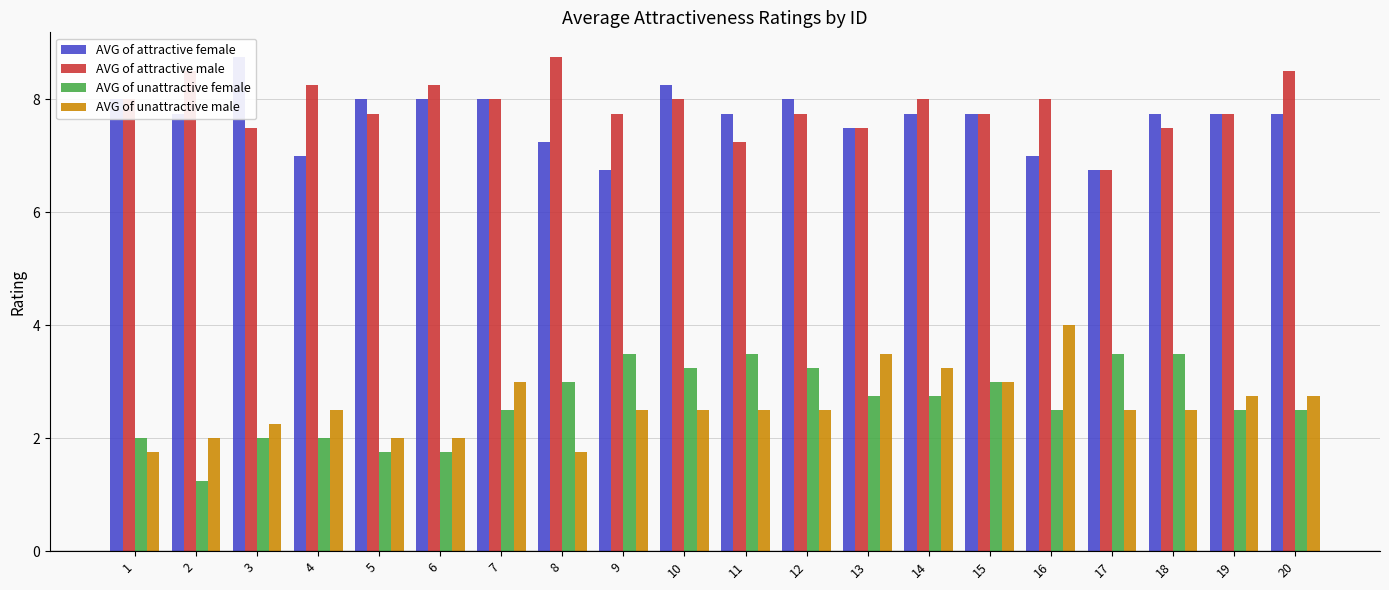

What is the value of the AVG of unattractive male bar at the 7th from the left?

3.0